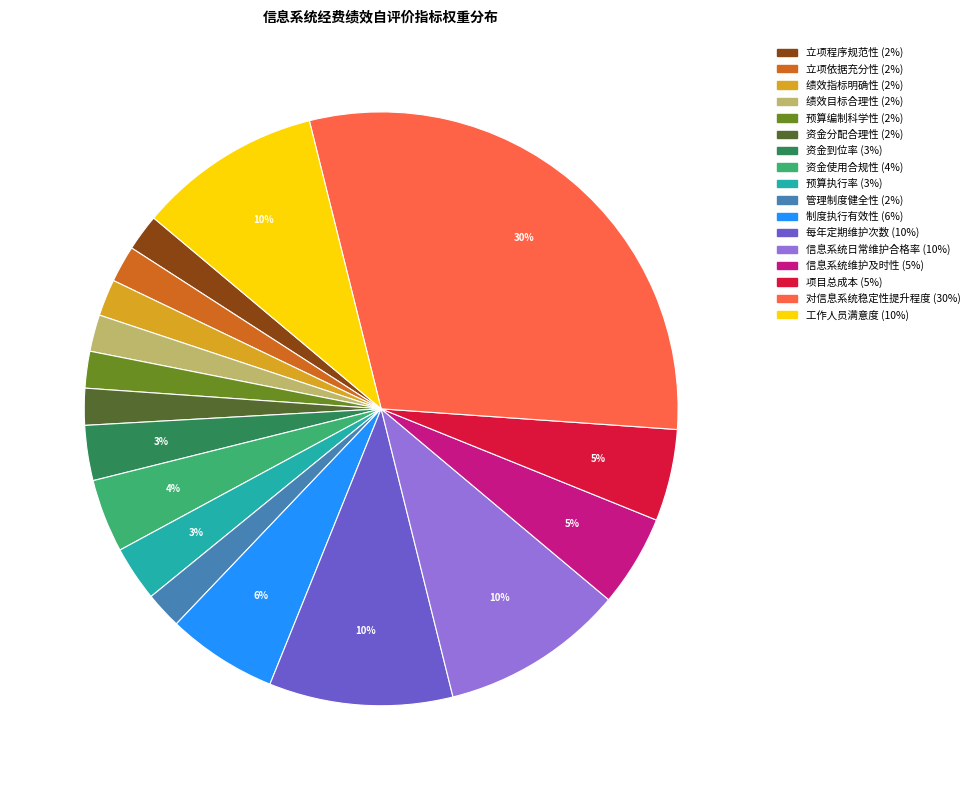

To the nearest percent, what is the difference between the largest and smallest slice percentages?

28%